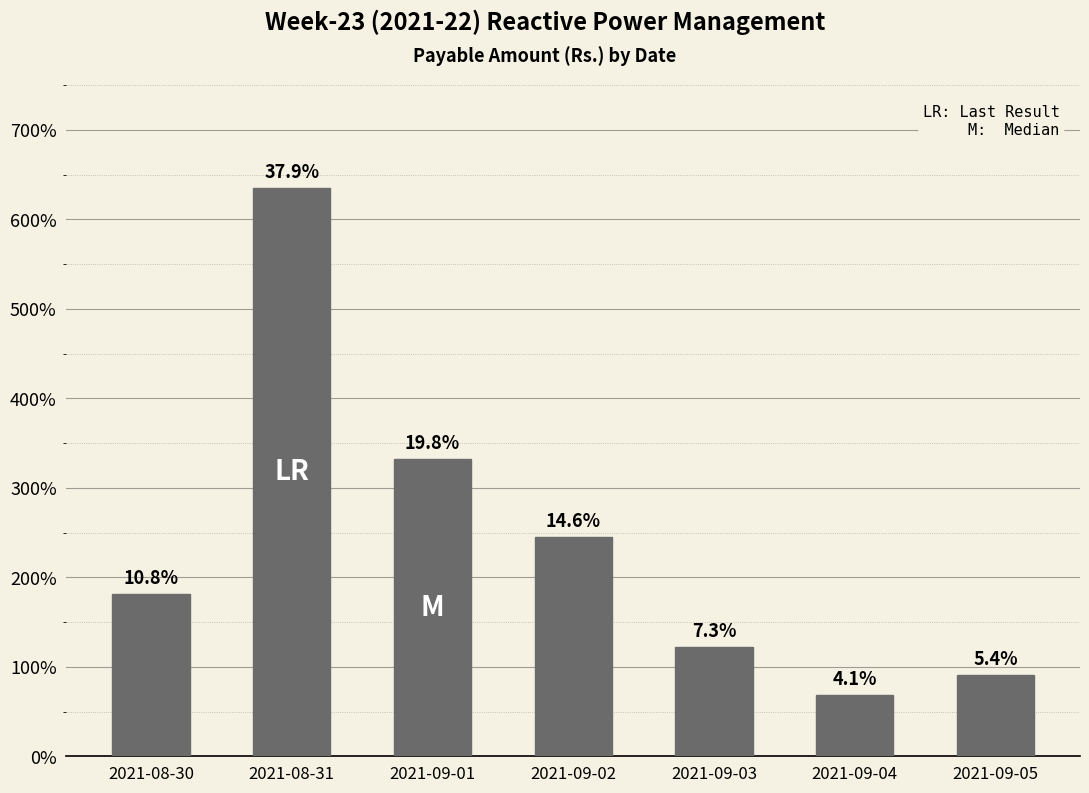

The value at 2021-09-01 is 43482.1. True or false?

False